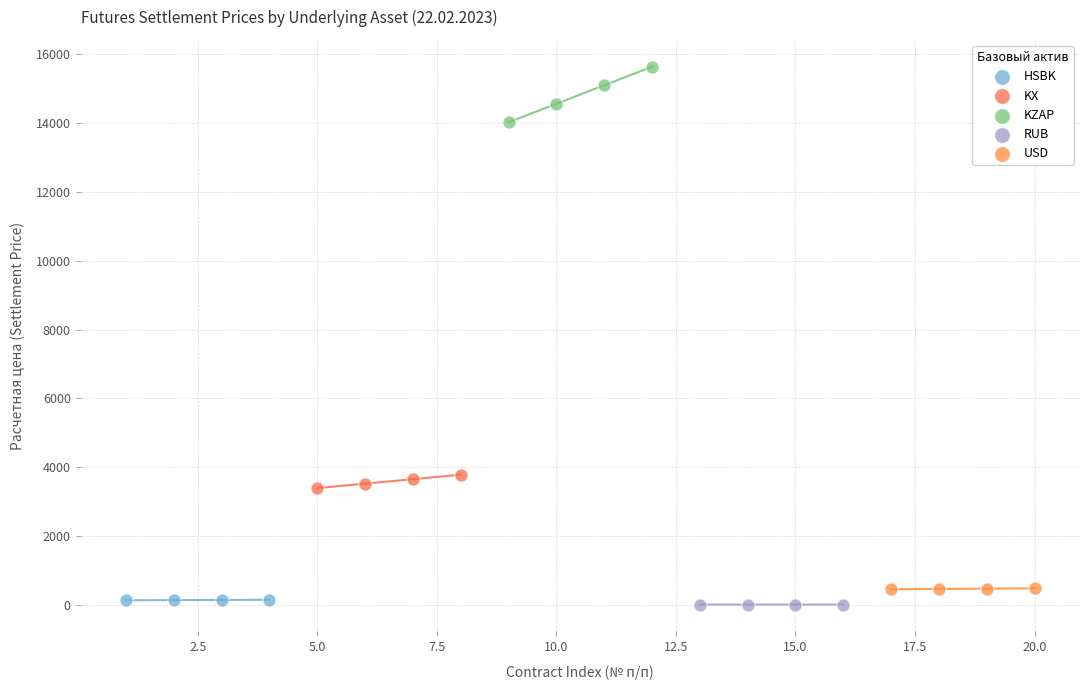

Which series has the largest Y range (max minus min)?

KZAP